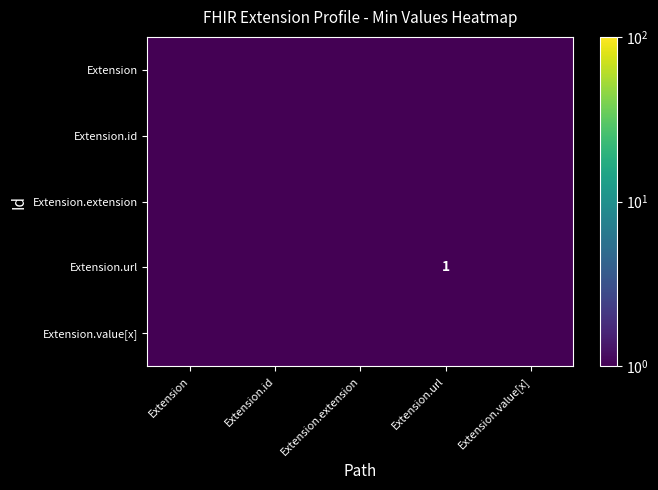

Which has a higher value, Extension.id or Extension.value[x]?

Extension.id